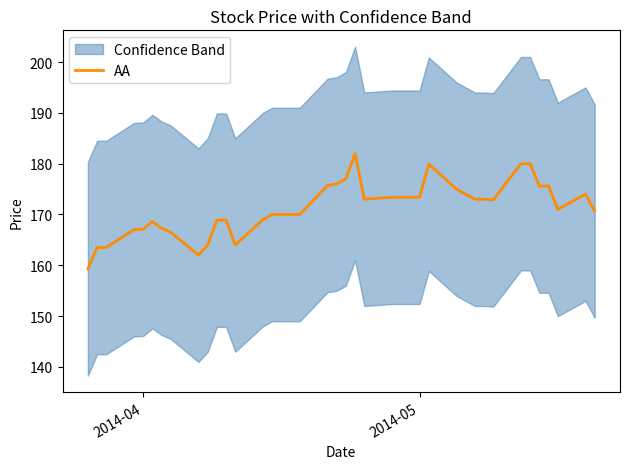

What is the maximum value for AA?

182.0